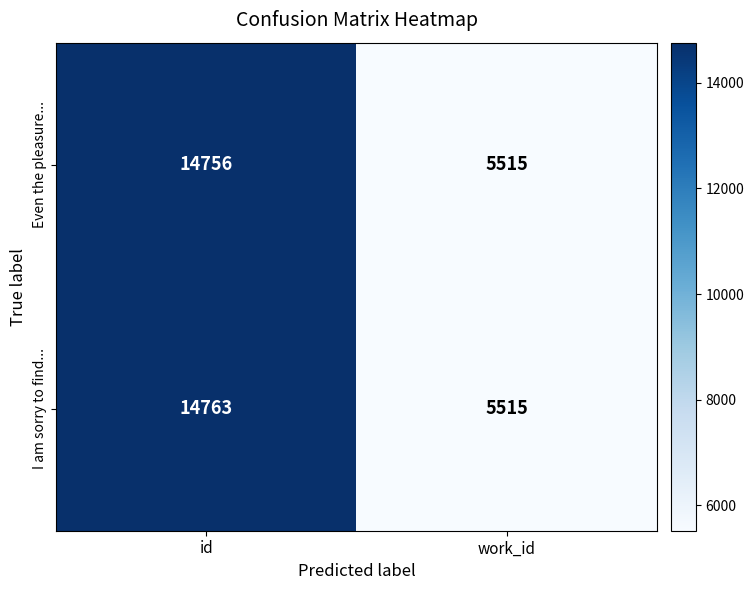

List the series in order of their peak value, highest first.

I am sorry to find..., Even the pleasure...